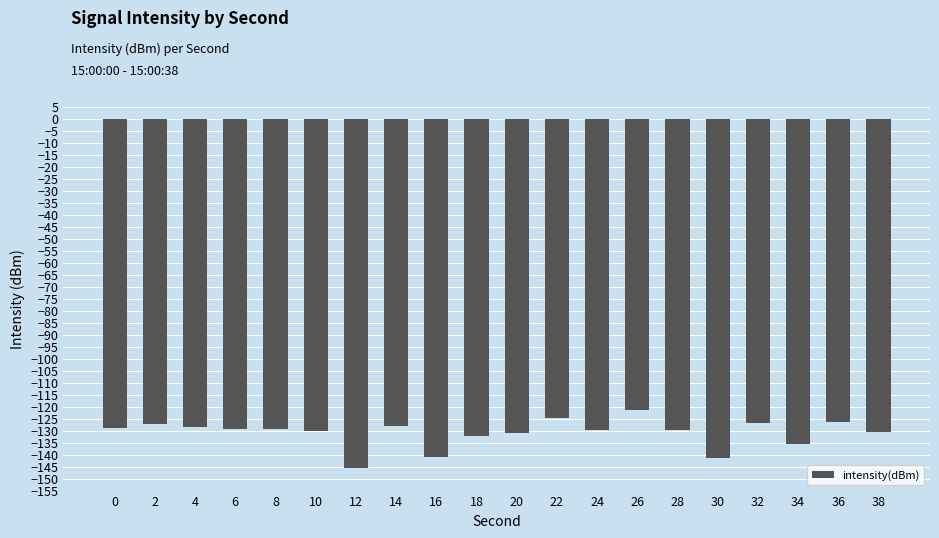

Which has a higher value, 18 or 36?

36